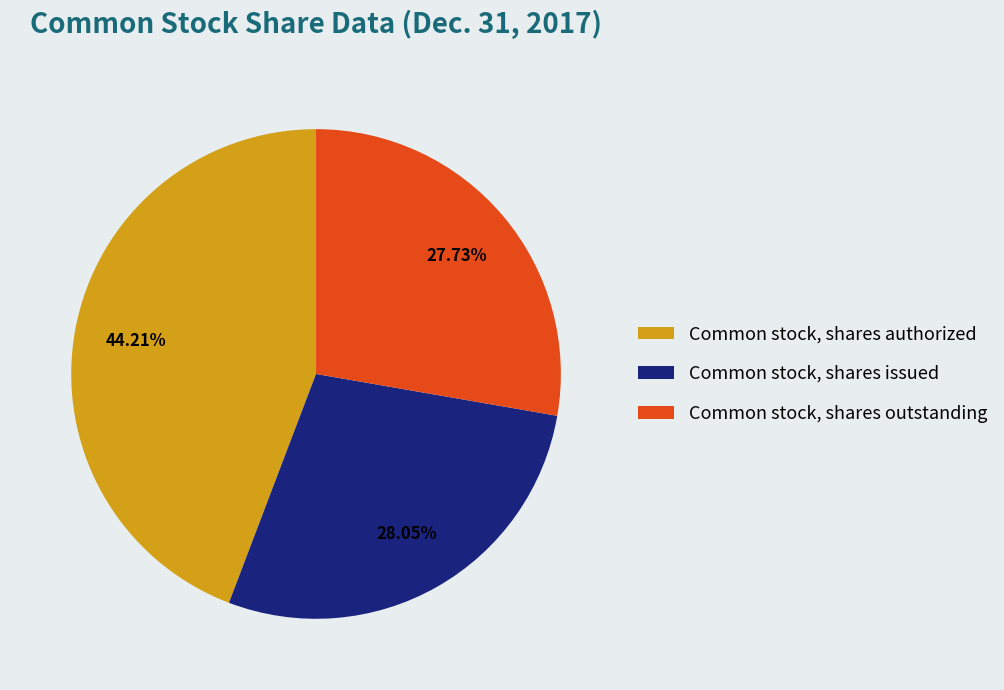

How much of the chart is everything except Common stock, shares authorized?

55.8%